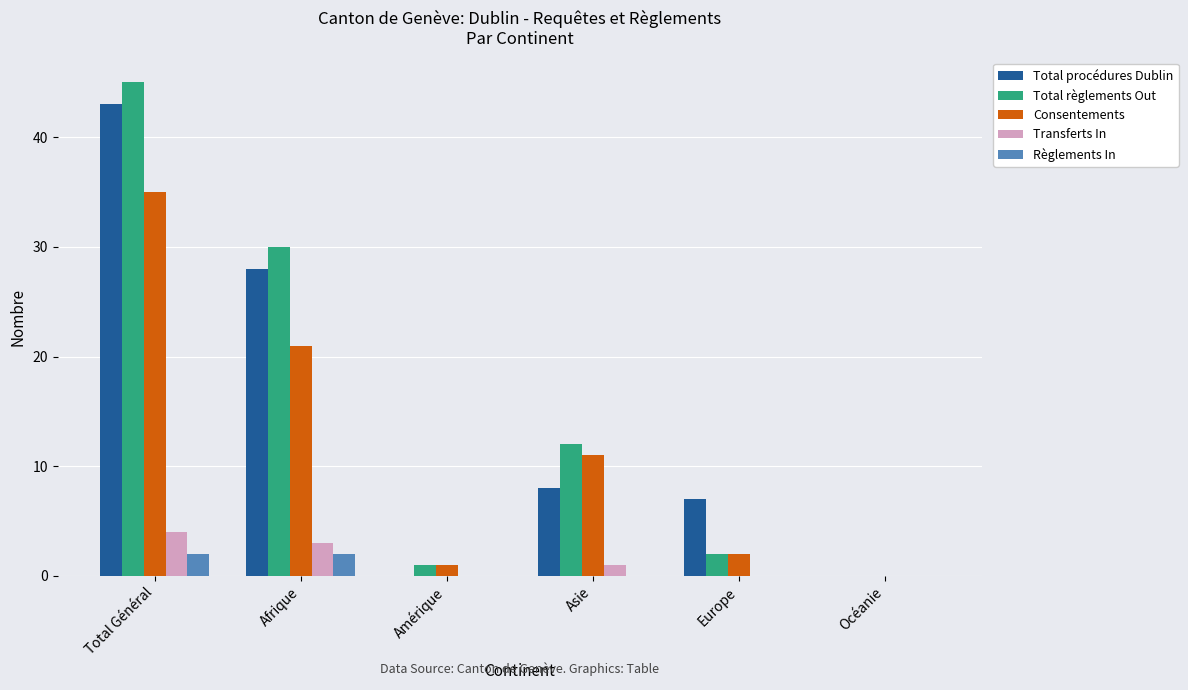

Between Afrique and Europe, which series saw the biggest shift?

Total règlements Out